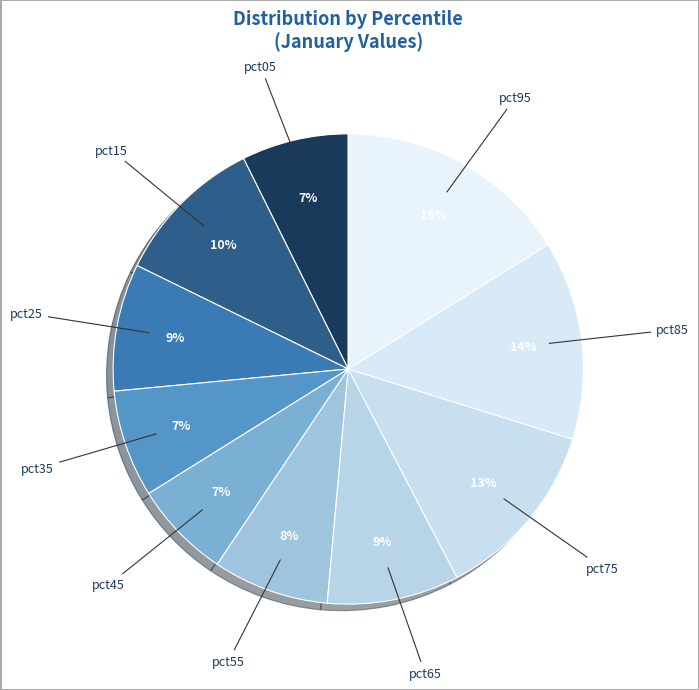

How many segments does this pie chart have?

10